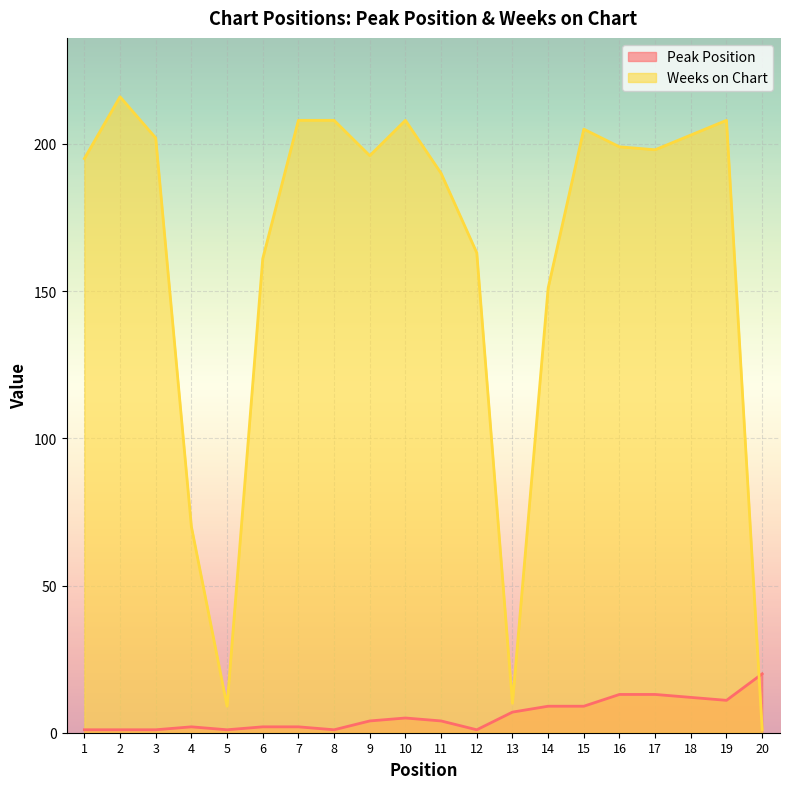

What is the value of the Peak Position point at the 20th from the left?

20